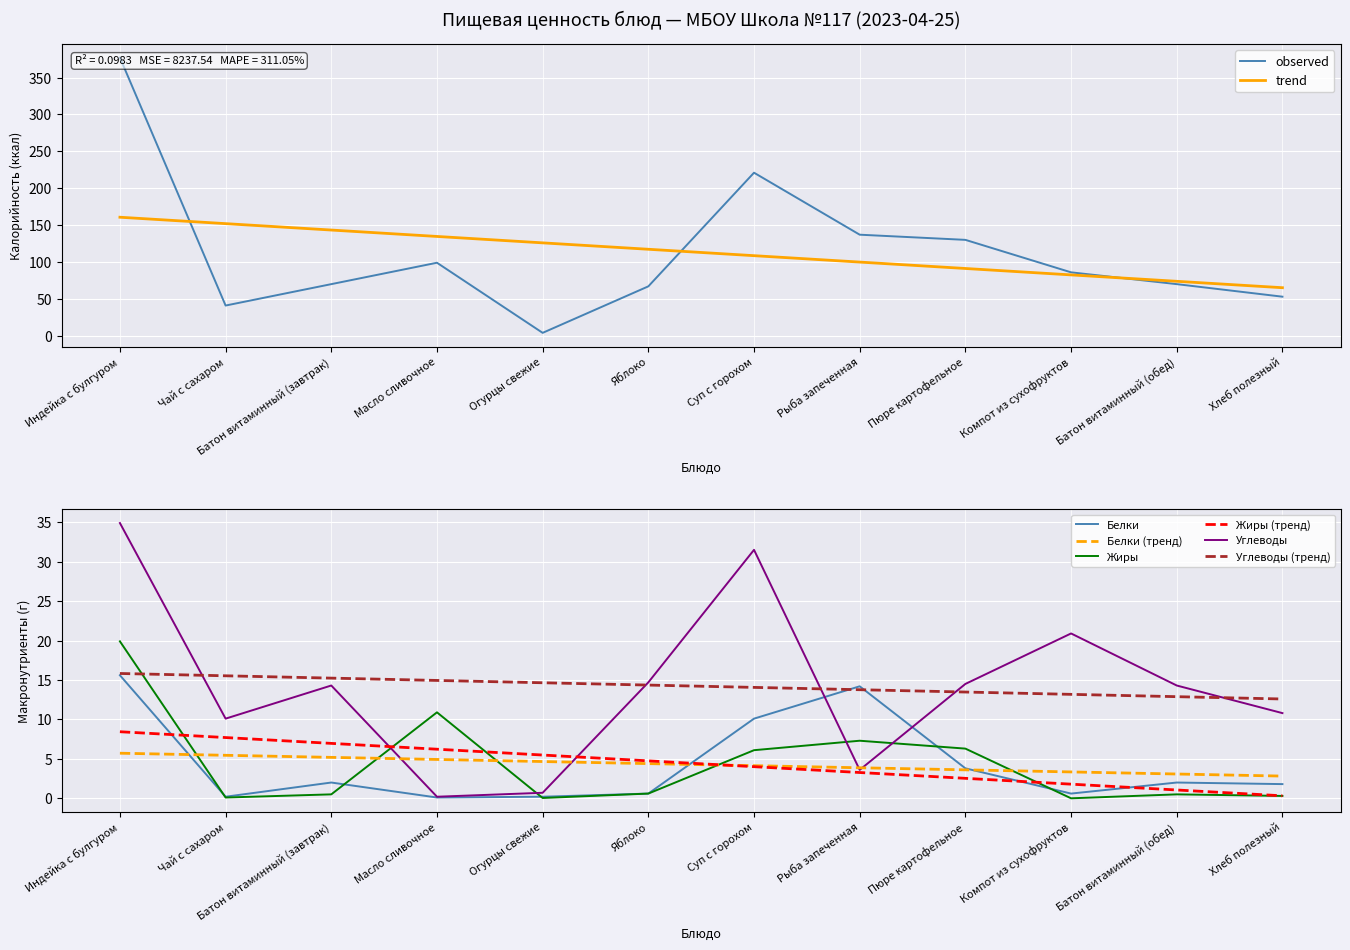

What is the difference between the maximum and second lowest values in the Калорийность series?

336.0